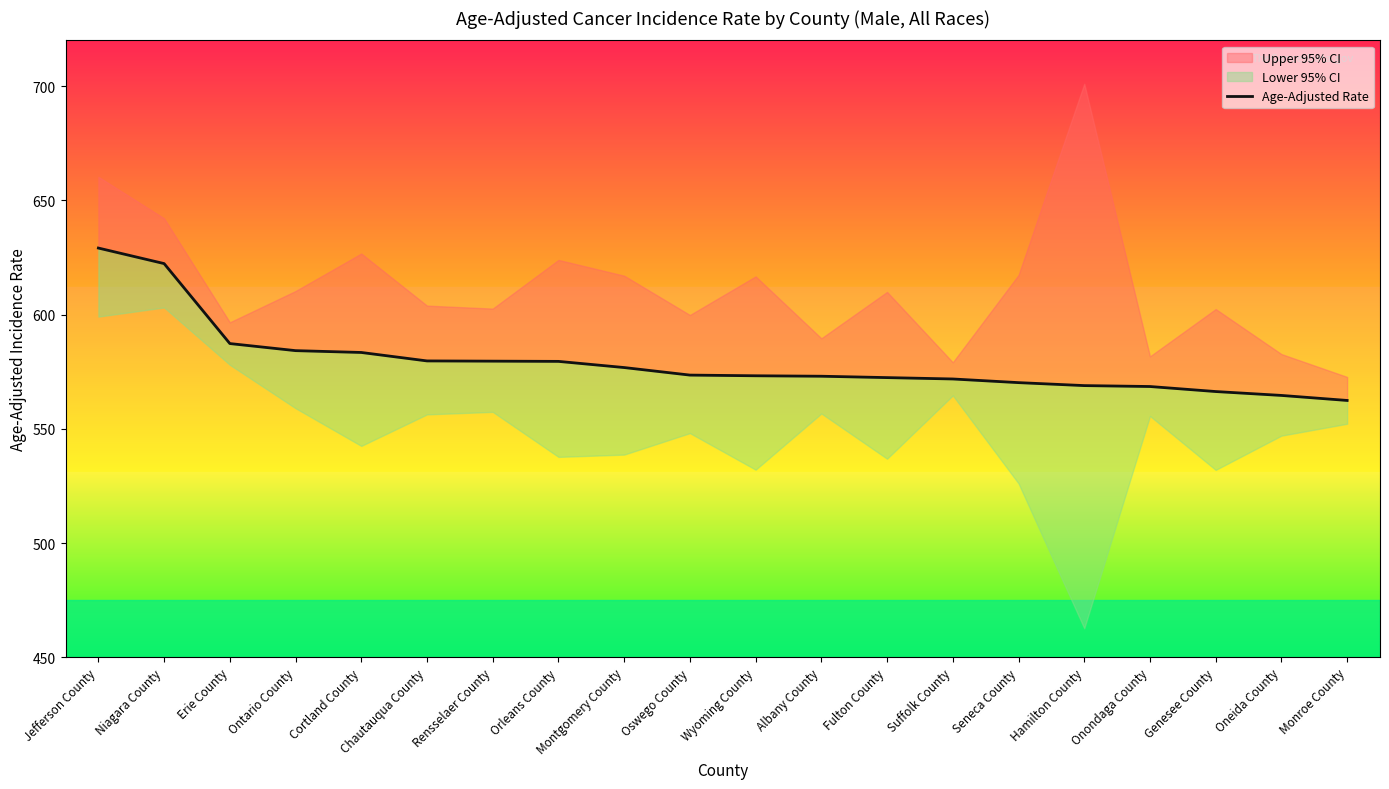

Reading left to right, list all the values displayed in this chart.

629.1	622.3	587.3	584.2	583.4	579.7	579.6	579.5	576.8	573.5	573.2	573.0	572.4	571.8	570.2	568.9	568.5	566.3	564.6	562.4